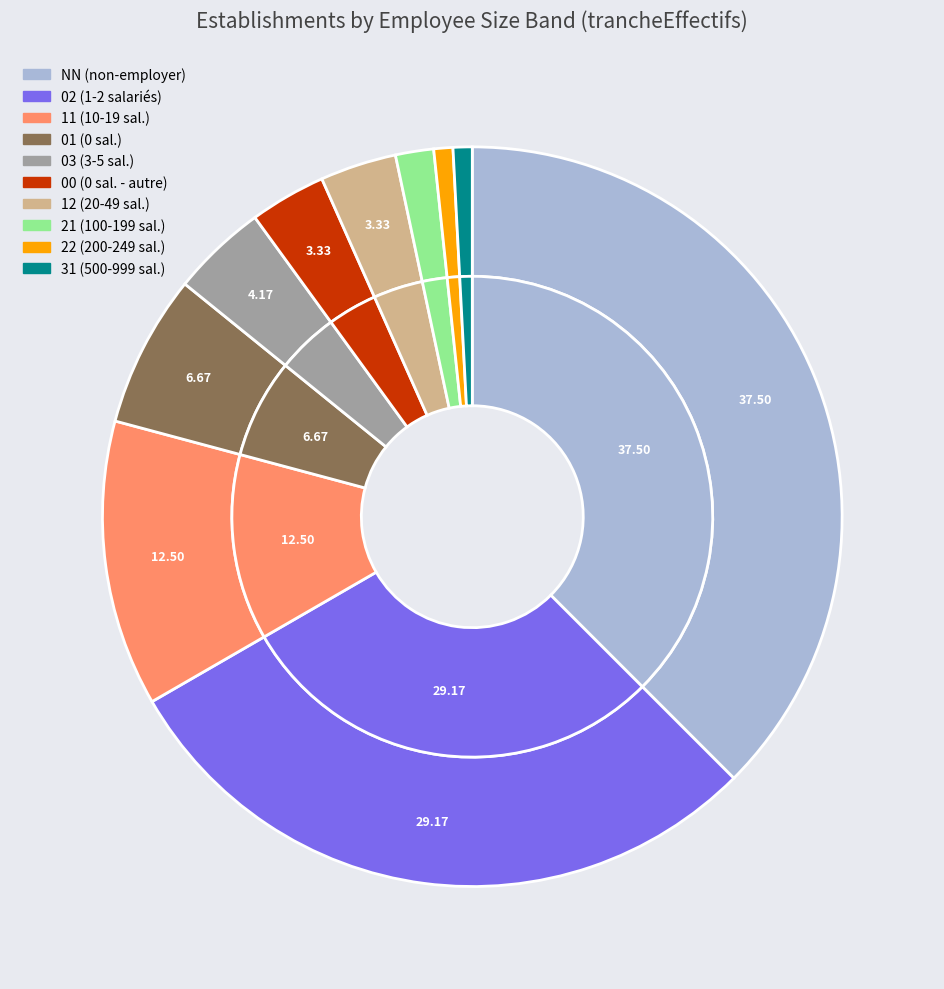

What is the largest slice in the pie chart?

NN